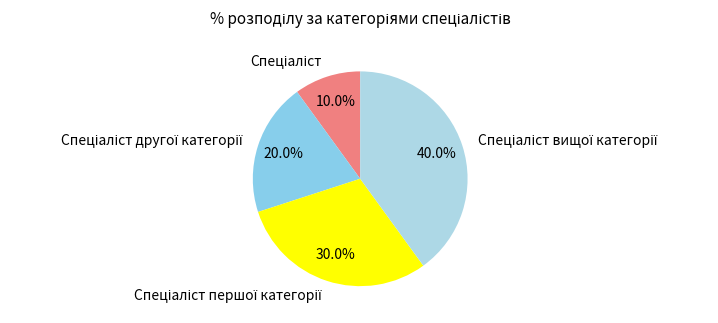

Does any single category account for the majority?

No